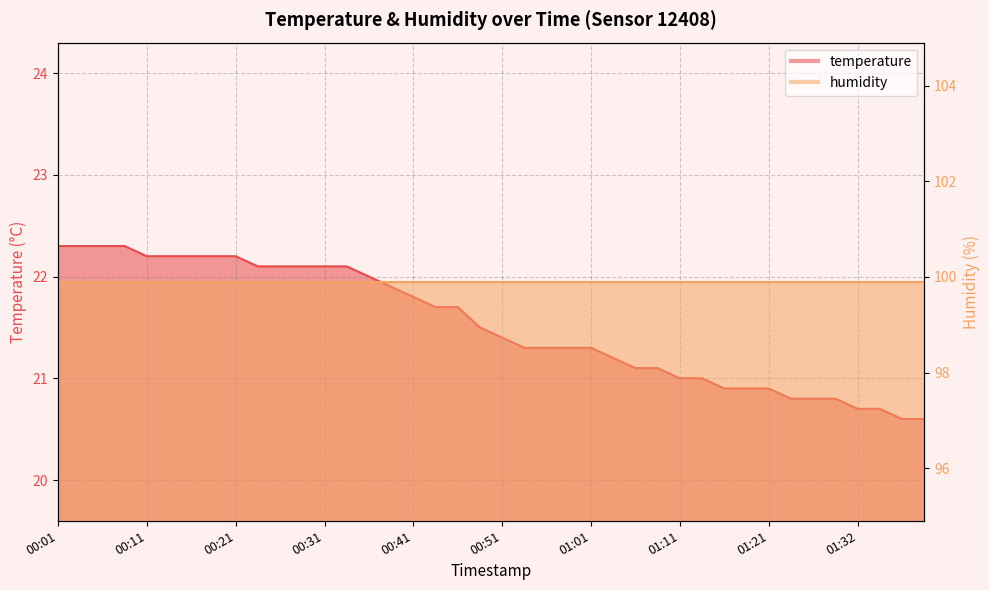

What is the label of the 6th point from the left?

00:13